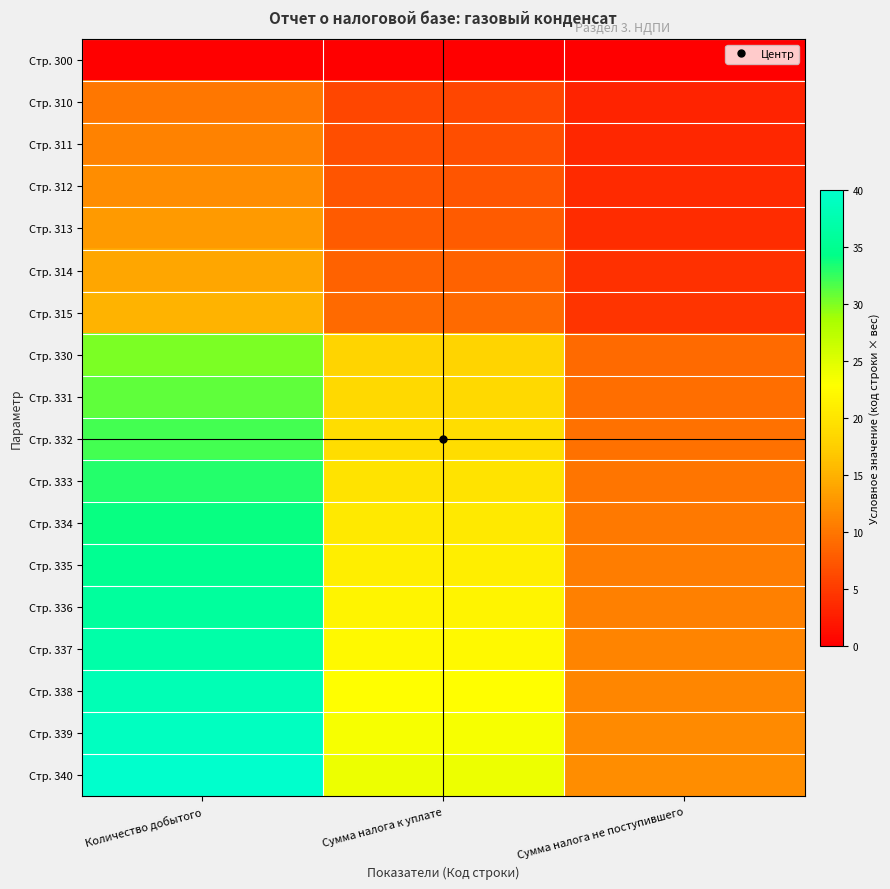

Reading left to right, list all the values displayed in this chart.

Стр. 300: Количество добытого=0.0	Сумма налога к уплате=0.0	Сумма налога не поступившего=0.0
Стр. 310: Количество добытого=10.0	Сумма налога к уплате=6.0	Сумма налога не поступившего=3.0
Стр. 311: Количество добытого=11.0	Сумма налога к уплате=6.6	Сумма налога не поступившего=3.3
Стр. 312: Количество добытого=12.0	Сумма налога к уплате=7.2	Сумма налога не поступившего=3.6
Стр. 313: Количество добытого=13.0	Сумма налога к уплате=7.8	Сумма налога не поступившего=3.9
Стр. 314: Количество добытого=14.0	Сумма налога к уплате=8.4	Сумма налога не поступившего=4.2
Стр. 315: Количество добытого=15.0	Сумма налога к уплате=9.0	Сумма налога не поступившего=4.5
Стр. 330: Количество добытого=30.0	Сумма налога к уплате=18.0	Сумма налога не поступившего=9.0
Стр. 331: Количество добытого=31.0	Сумма налога к уплате=18.6	Сумма налога не поступившего=9.3
Стр. 332: Количество добытого=32.0	Сумма налога к уплате=19.2	Сумма налога не поступившего=9.6
Стр. 333: Количество добытого=33.0	Сумма налога к уплате=19.8	Сумма налога не поступившего=9.9
Стр. 334: Количество добытого=34.0	Сумма налога к уплате=20.4	Сумма налога не поступившего=10.2
Стр. 335: Количество добытого=35.0	Сумма налога к уплате=21.0	Сумма налога не поступившего=10.5
Стр. 336: Количество добытого=36.0	Сумма налога к уплате=21.6	Сумма налога не поступившего=10.8
Стр. 337: Количество добытого=37.0	Сумма налога к уплате=22.2	Сумма налога не поступившего=11.1
Стр. 338: Количество добытого=38.0	Сумма налога к уплате=22.8	Сумма налога не поступившего=11.4
Стр. 339: Количество добытого=39.0	Сумма налога к уплате=23.4	Сумма налога не поступившего=11.7
Стр. 340: Количество добытого=40.0	Сумма налога к уплате=24.0	Сумма налога не поступившего=12.0